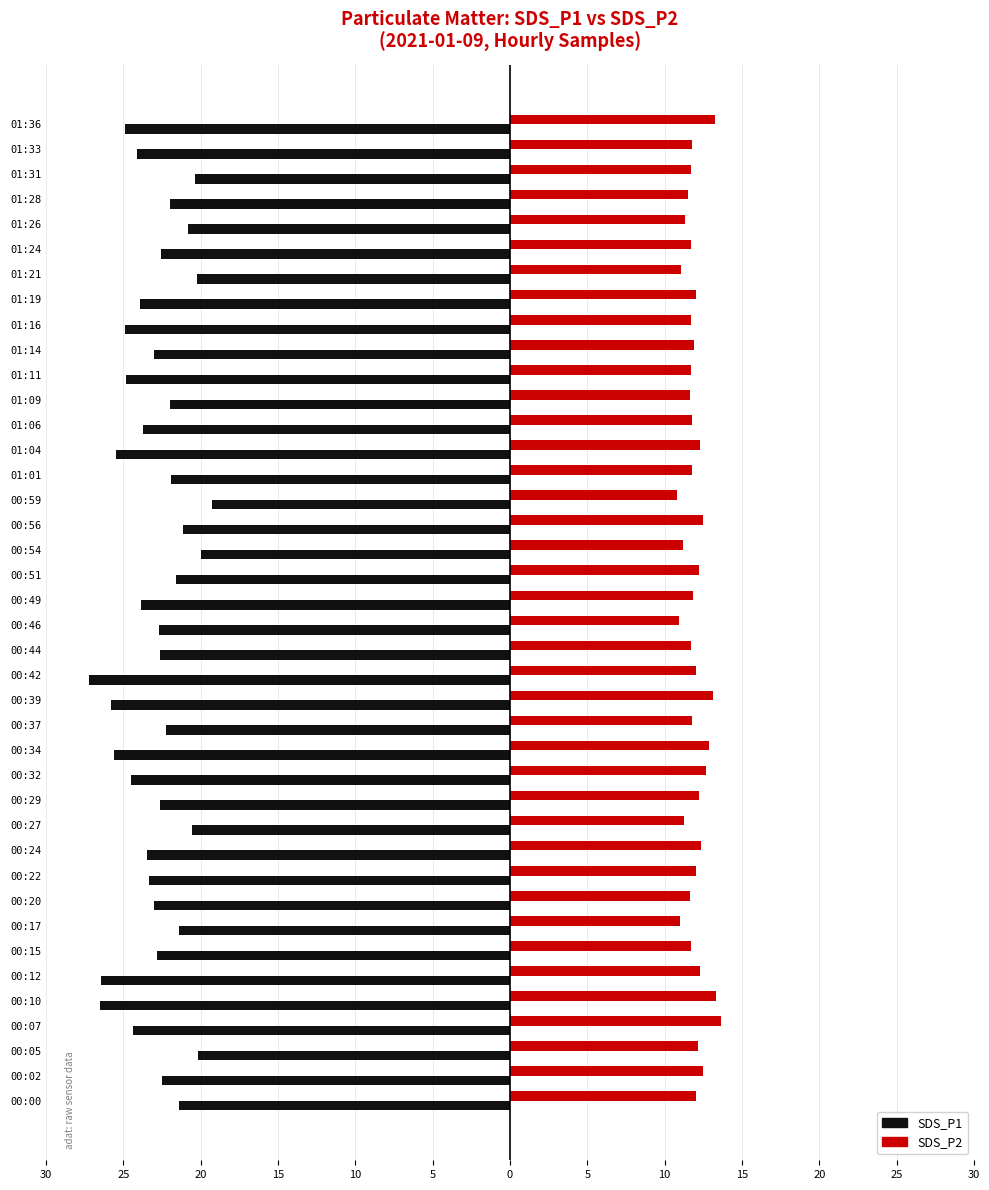

What is the value of the SDS_P2 bar at the 14th from the left?

12.7